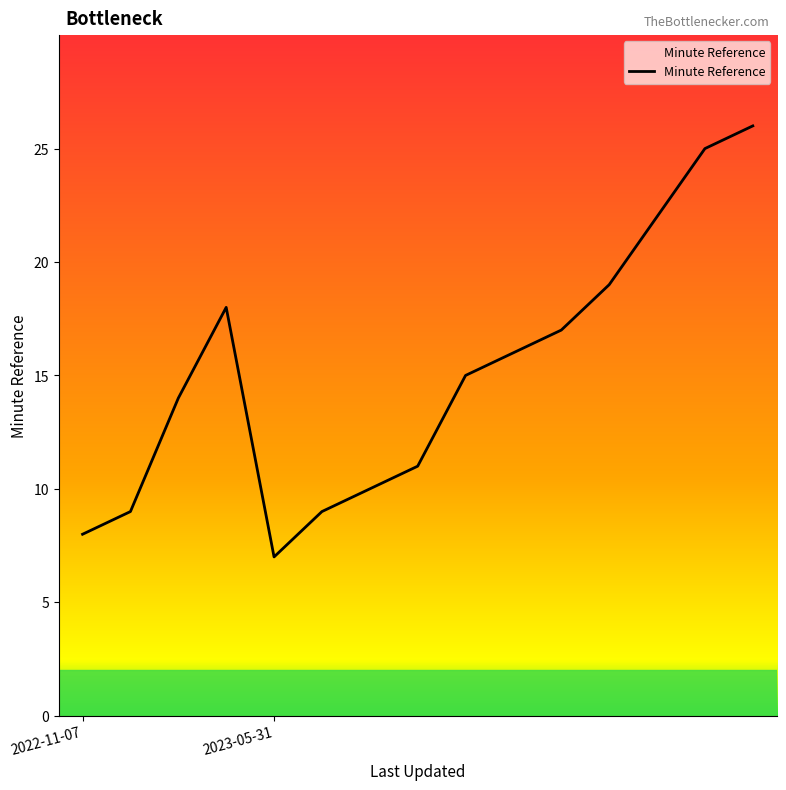

How many values are below 15?

7